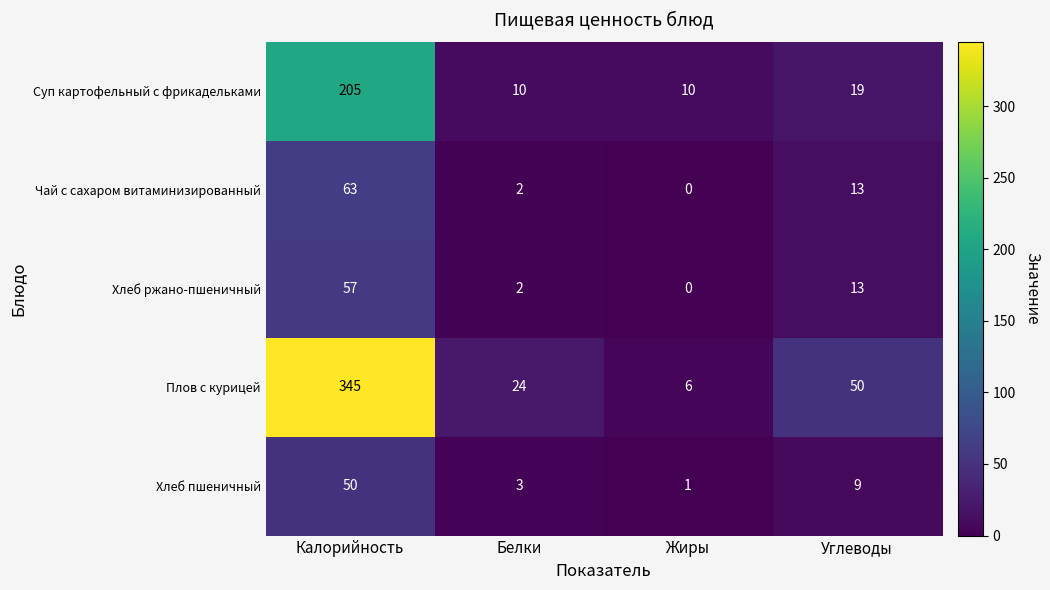

True or false: Суп картофельный с фрикадельками has a value of 14 at Жиры.

False